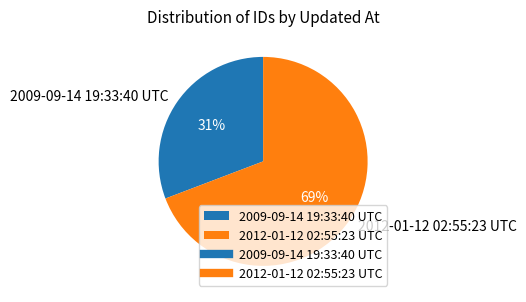

To the nearest percent, what is the difference between the largest and smallest slice percentages?

38%